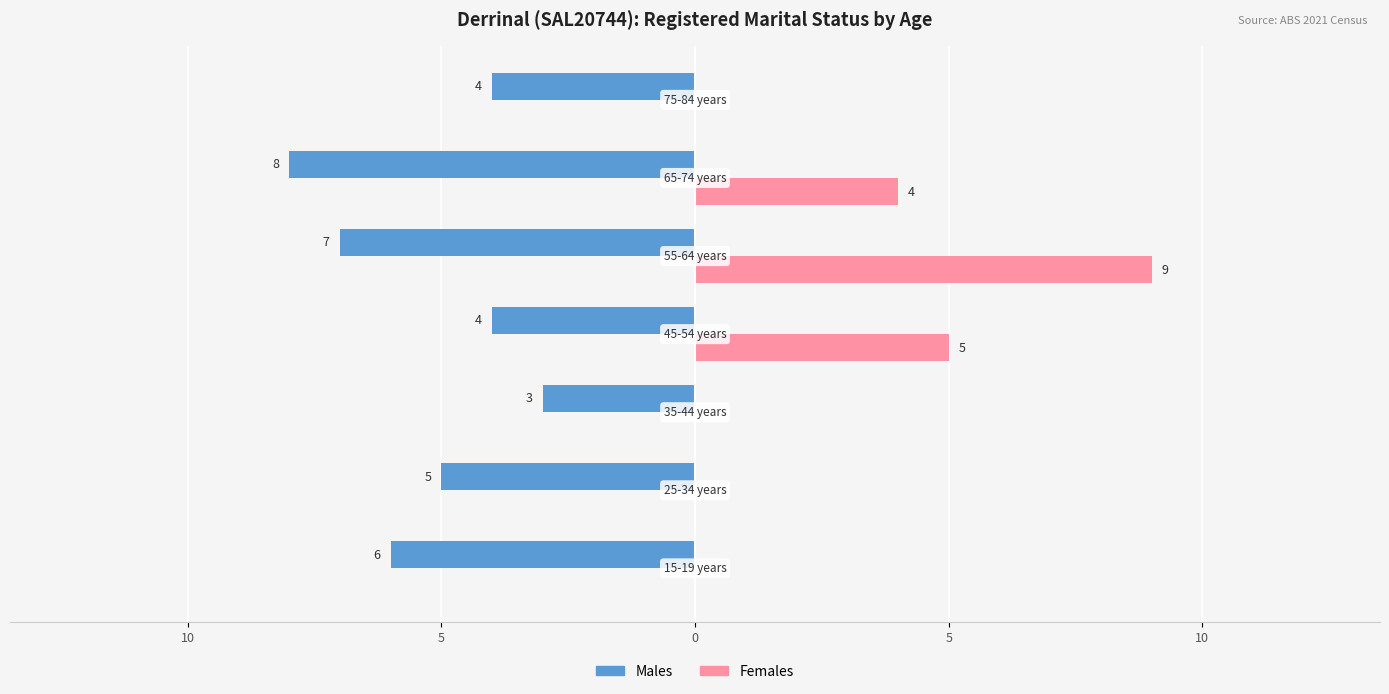

Reading left to right, extract all data points from this chart.

Males: 15=-6	10=-5	5=-3	0=-4	5=-7	10=-8	15=-4
Females: 15=0	10=0	5=0	0=5	5=9	10=4	15=0